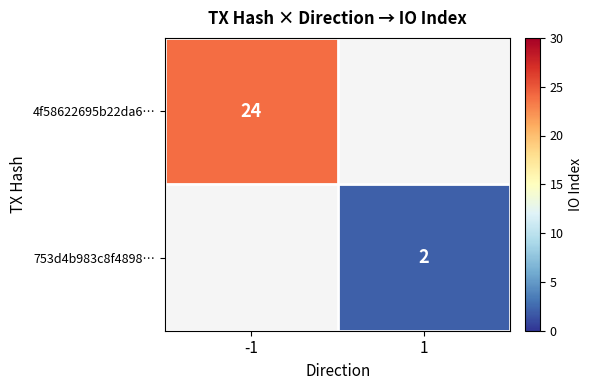

True or false: 753d4b983c8f4898… has a value of 4 at 1.

False